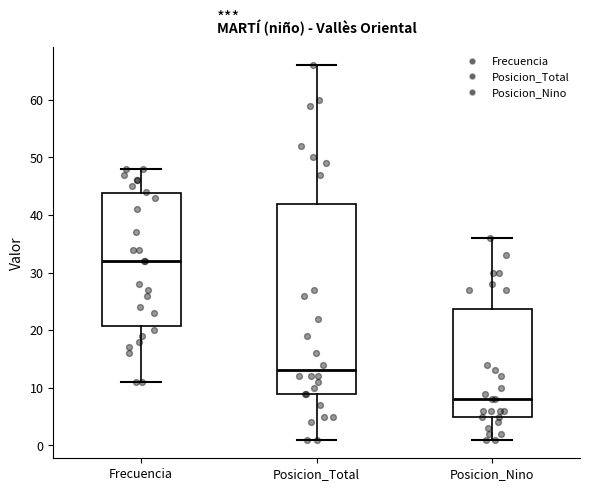

Which box is the tallest, from its lower edge to its upper edge?

Posicion_Total